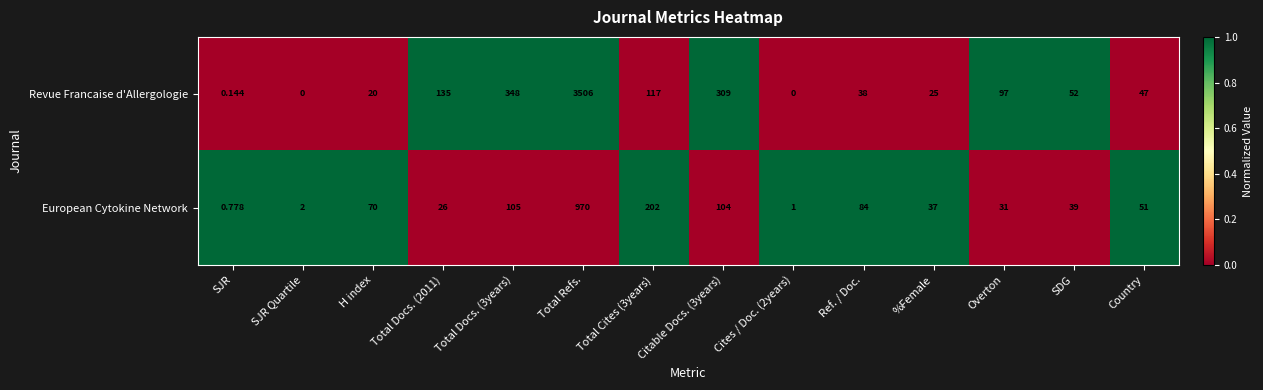

List the series in order of their overall mean, lowest first.

European Cytokine Network, Revue Francaise d'Allergologie